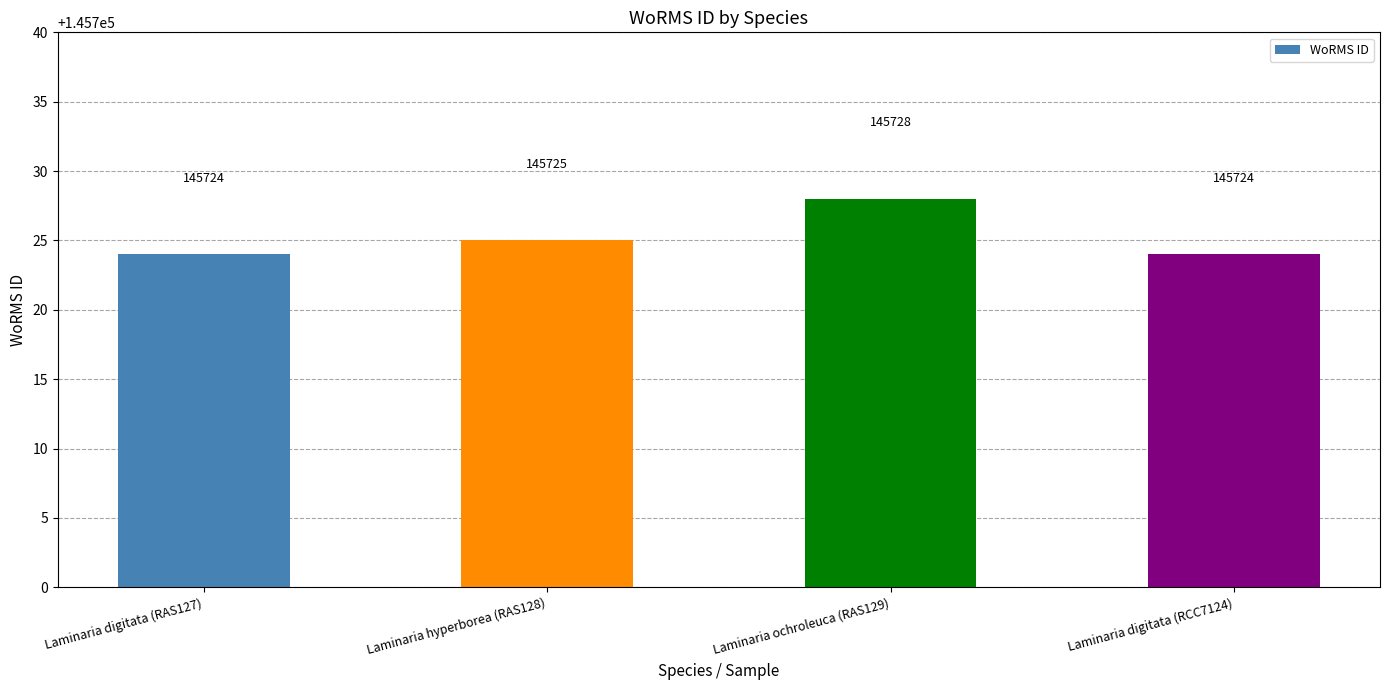

What is the change in value from Laminaria digitata (RAS127) to Laminaria hyperborea (RAS128)?

+1